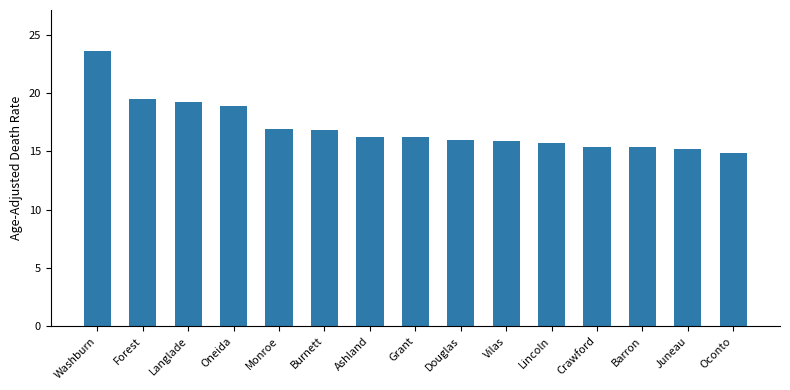

What is the smallest value displayed?

14.9